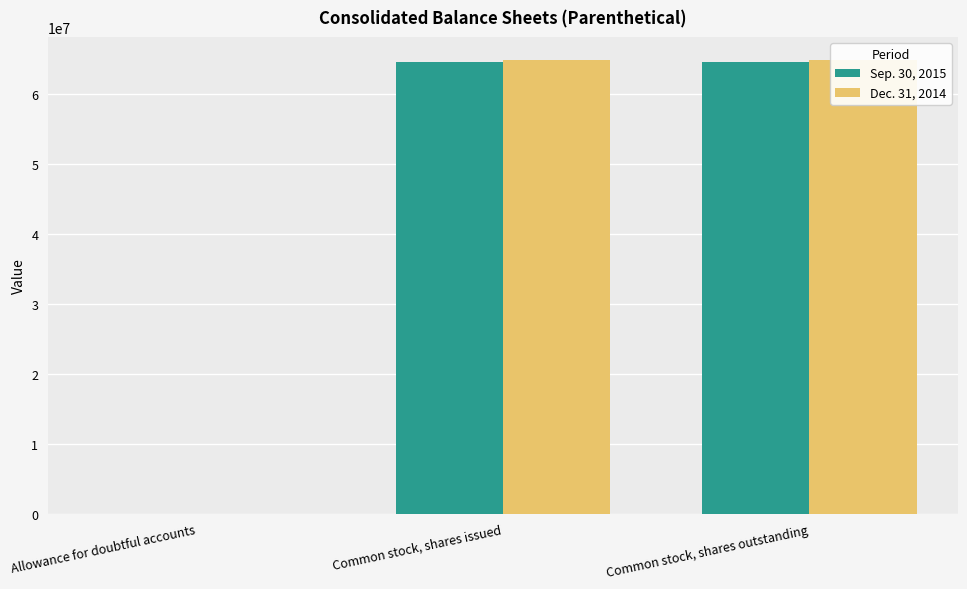

How many groups of bars are there?

3